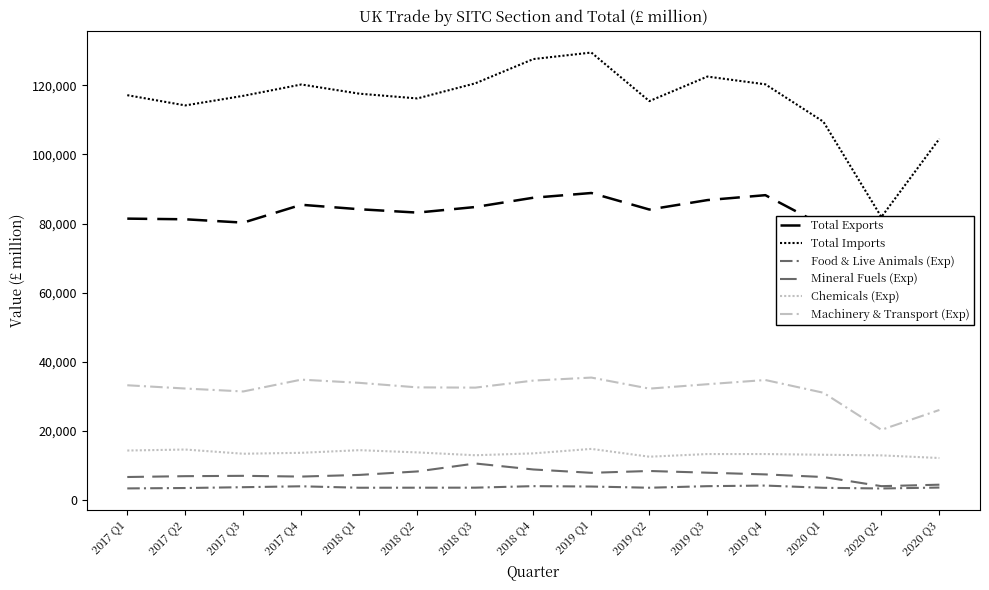

The Machinery & Transport (Exp) series shows 31049 at 2020 Q1. True or false?

True